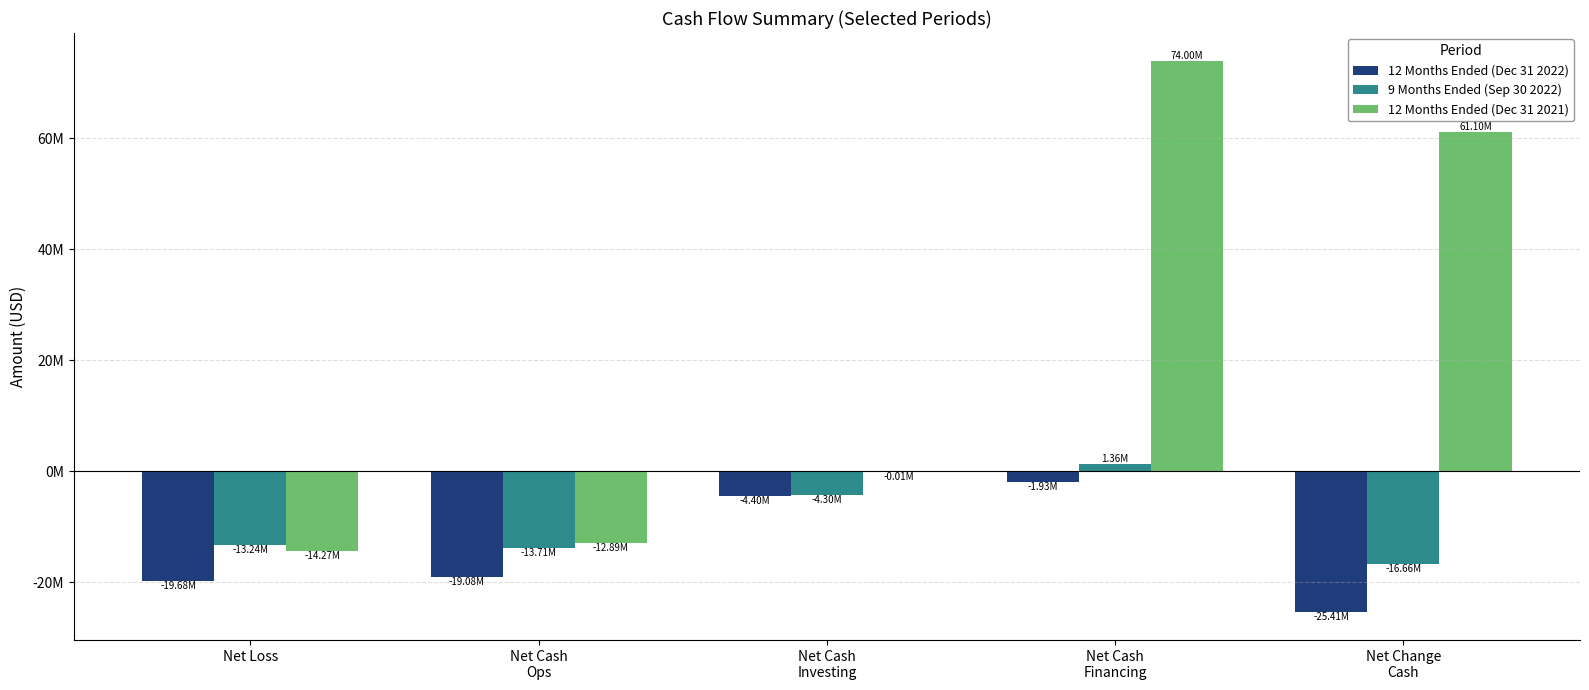

What is the label of the 4th bar from the right?

Net Cash
Ops